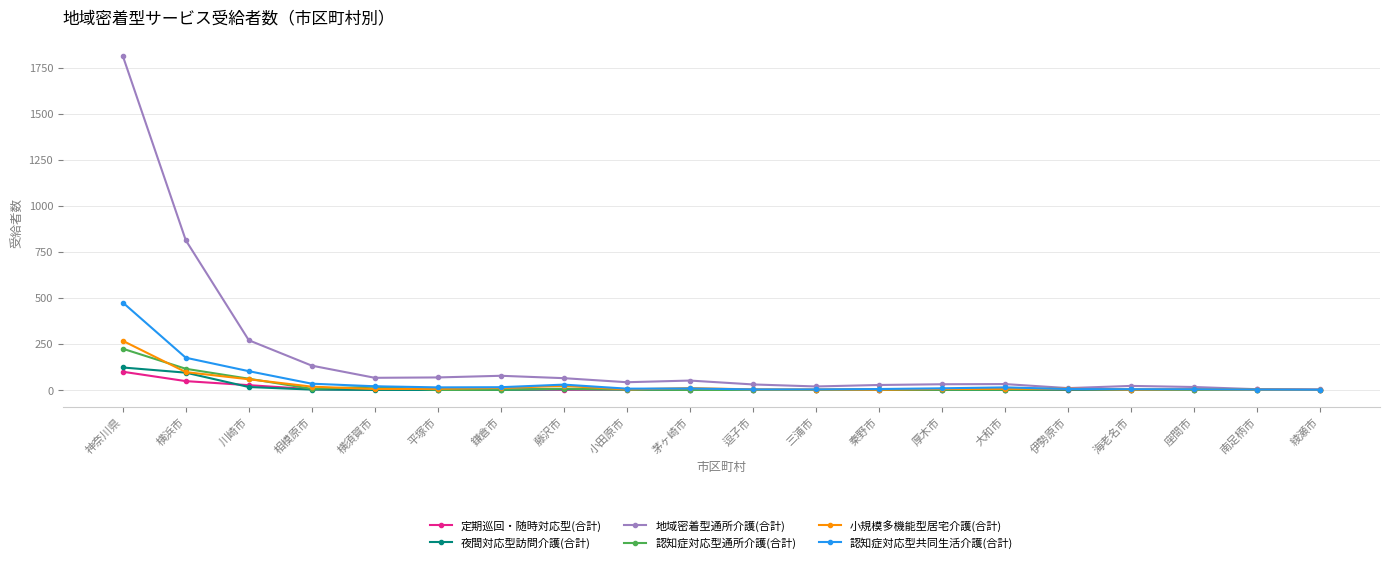

At how many categories does at least one series exceed 286?

2